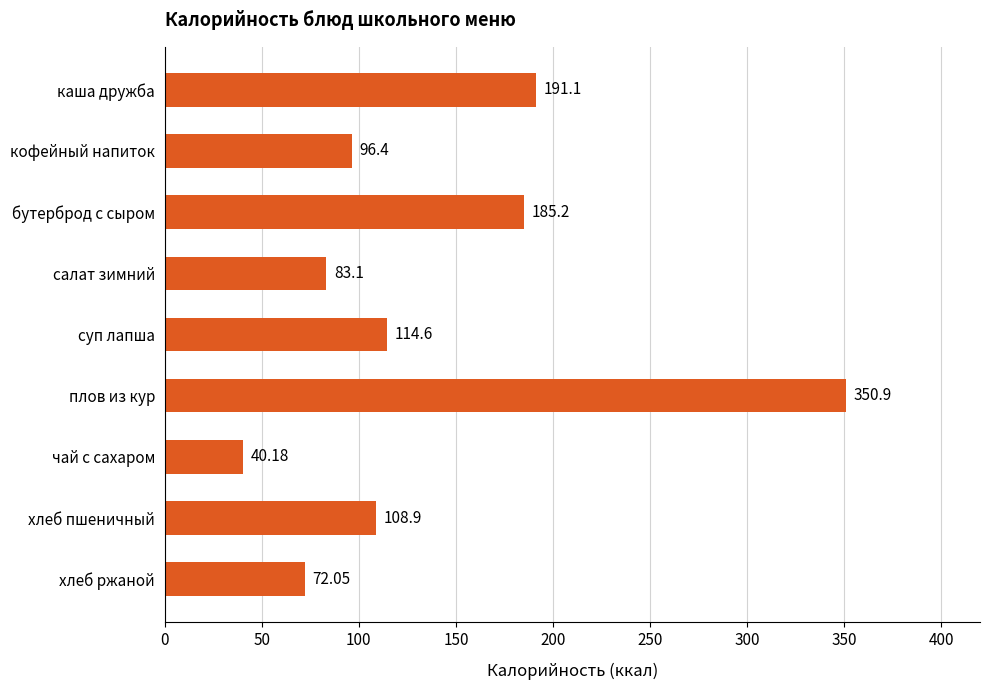

What is the sum of the values at бутерброд с сыром and салат зимний?

268.3